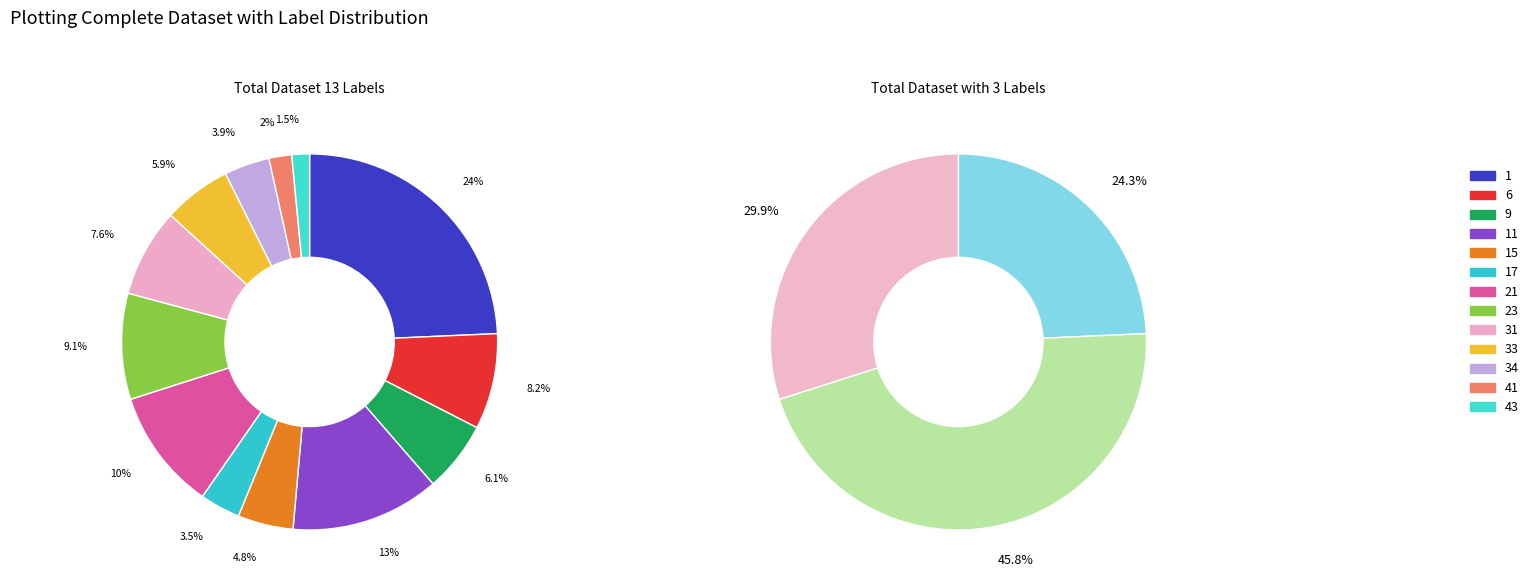

To the nearest percent, what is the combined percentage of 43 and 9?

8%